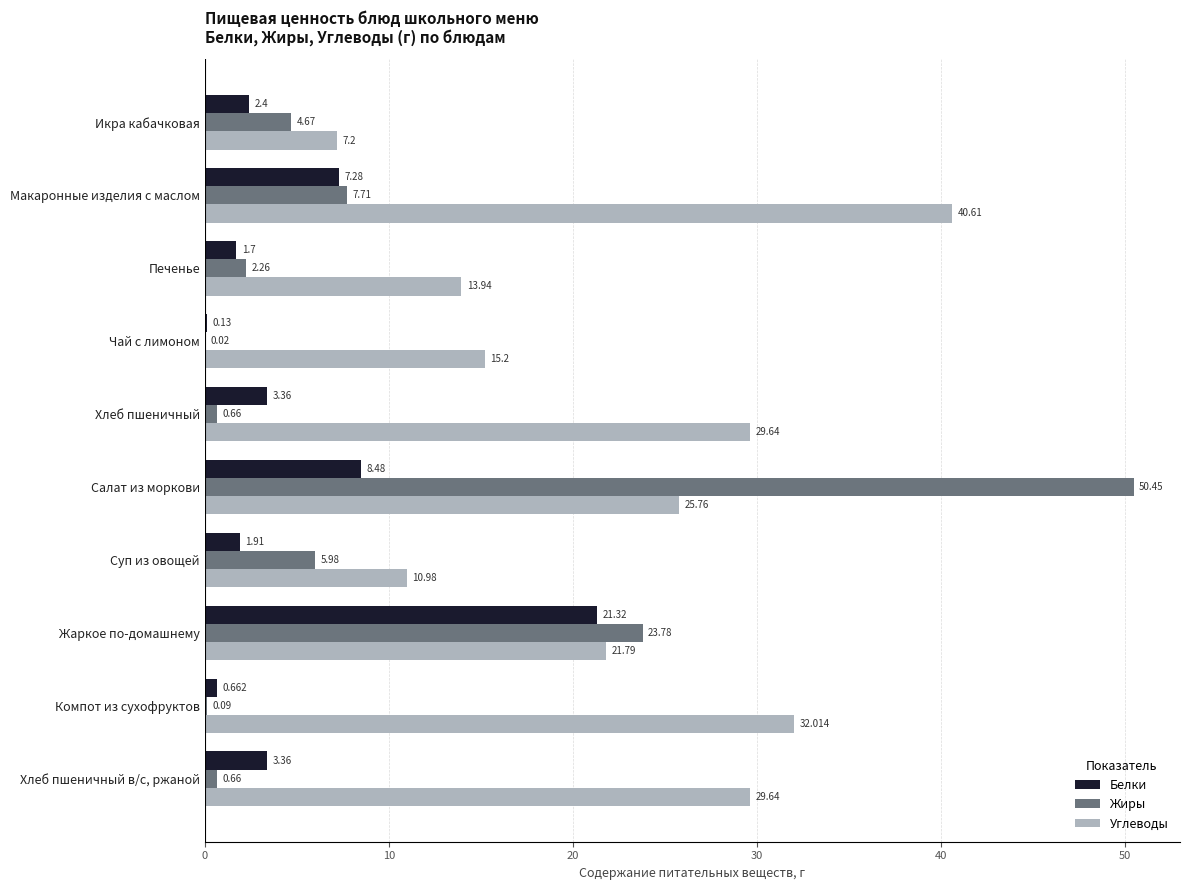

Which series has the largest total across all categories?

Углеводы